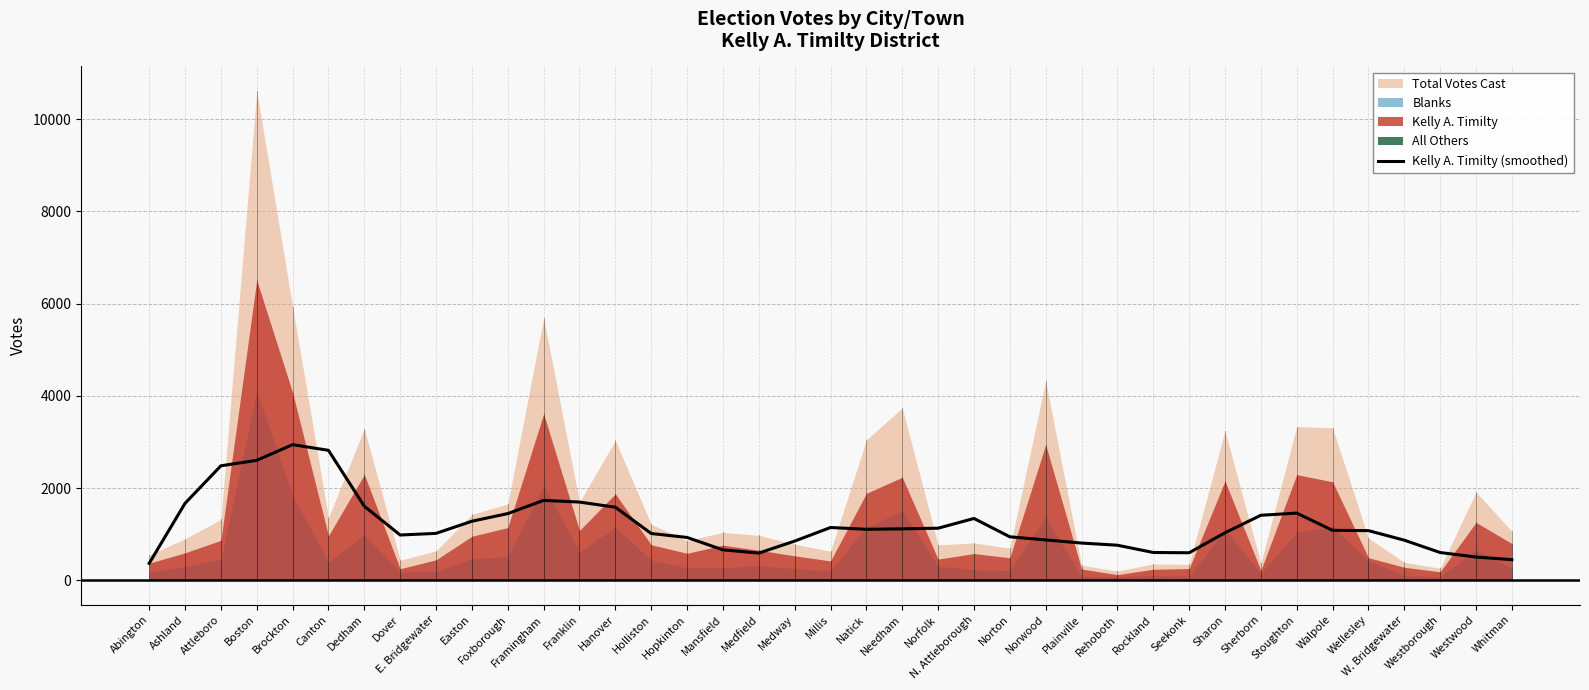

True or false: Kelly A. Timilty (smoothed) has a value of 1145.2 at Millis.

True